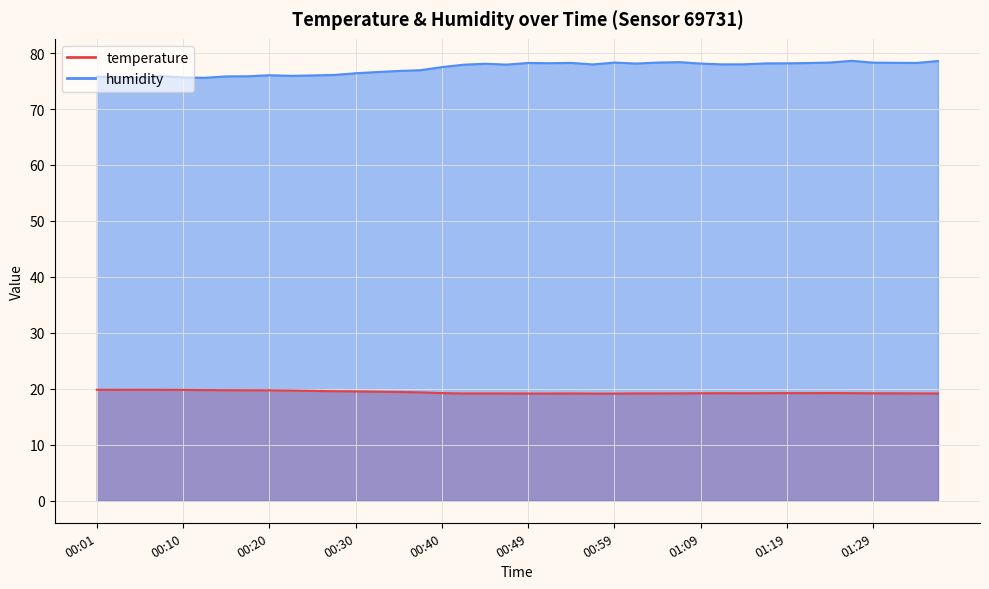

Rank the categories by temperature value from highest to lowest.

00:01, 00:05, 00:03, 00:08, 00:10, 00:13, 00:15, 00:18, 00:20, 00:23, 00:25, 00:27, 00:30, 00:32, 00:35, 00:37, 01:24, 00:40, 01:19, 01:22, 01:26, 01:12, 01:17, 01:09, 01:14, 01:29, 01:31, 01:07, 01:34, 01:02, 01:04, 00:42, 00:45, 00:47, 00:54, 01:36, 00:49, 00:52, 00:57, 00:59